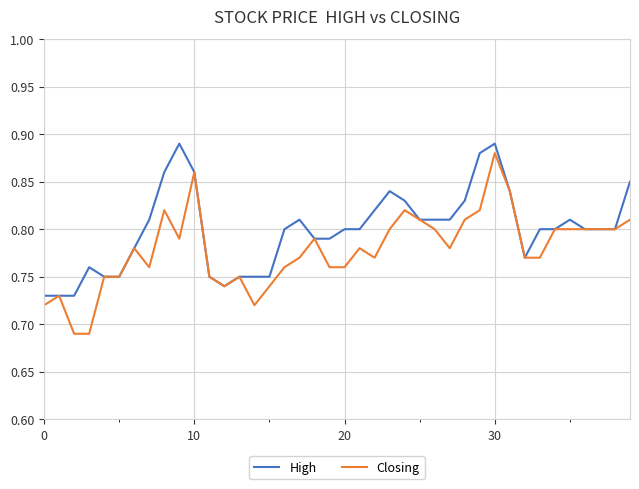

List the series in order of their overall mean, highest first.

High, Closing